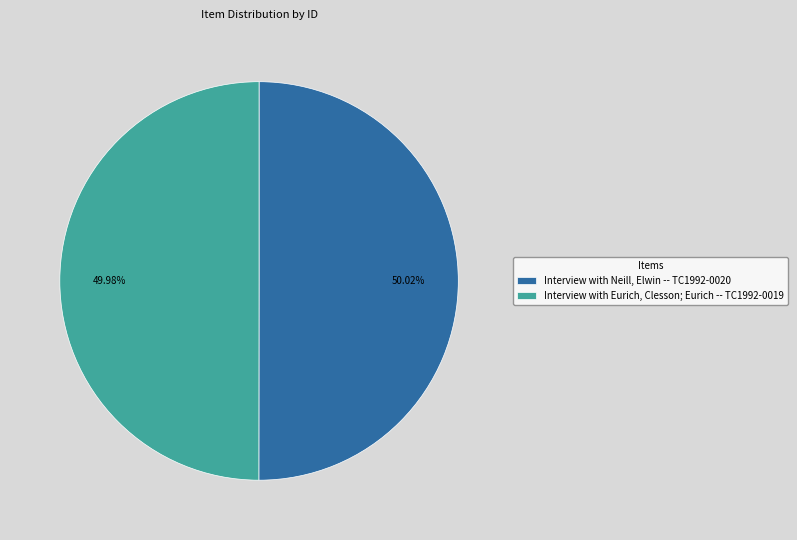

Does any single category account for the majority?

Yes